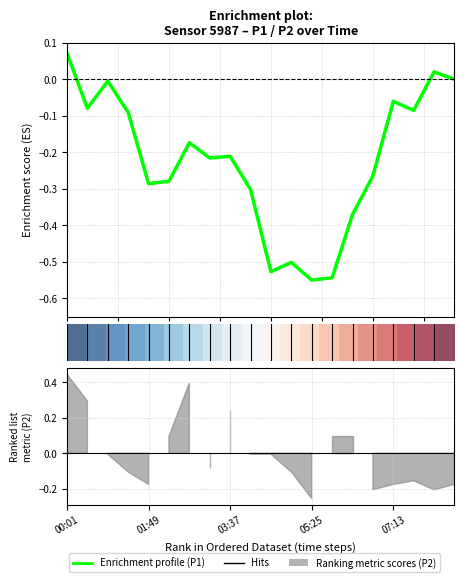

What is the average value of the Enrichment profile series?

-0.2